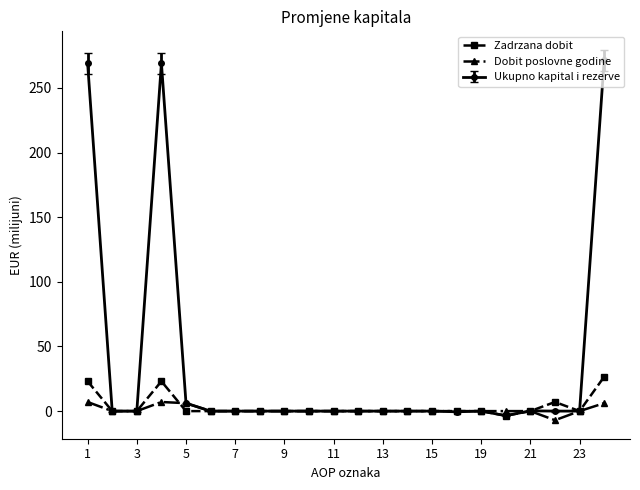

How many distinct data groups are displayed?

3